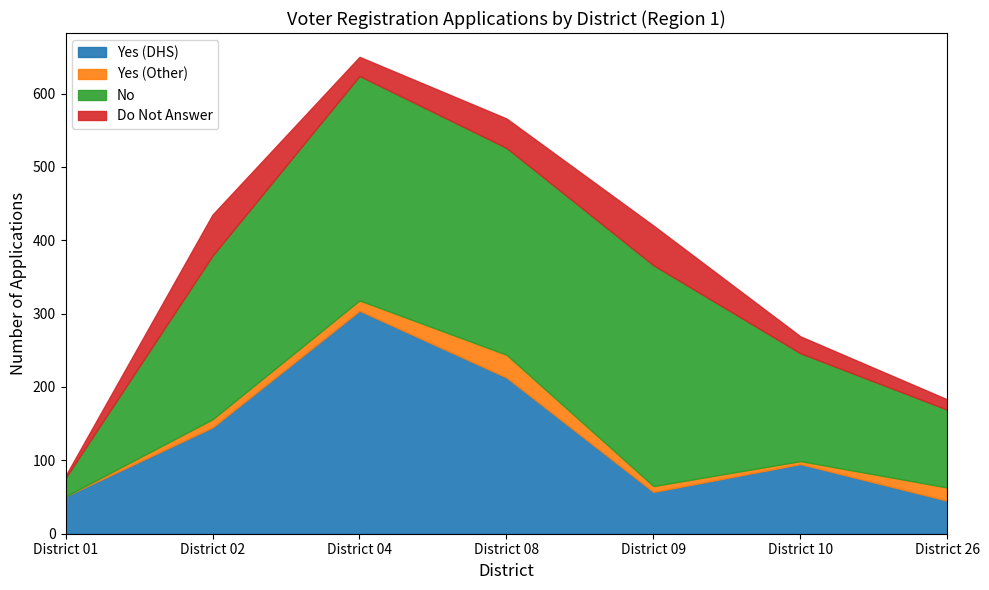

Reading left to right, extract all data points from this chart.

Yes (DHS): 51	145	304	213	57	95	45
Yes (Other): 0	11	14	31	8	4	18
No: 25	223	306	282	301	147	106
Do Not Answer: 3	56	26	40	54	23	14